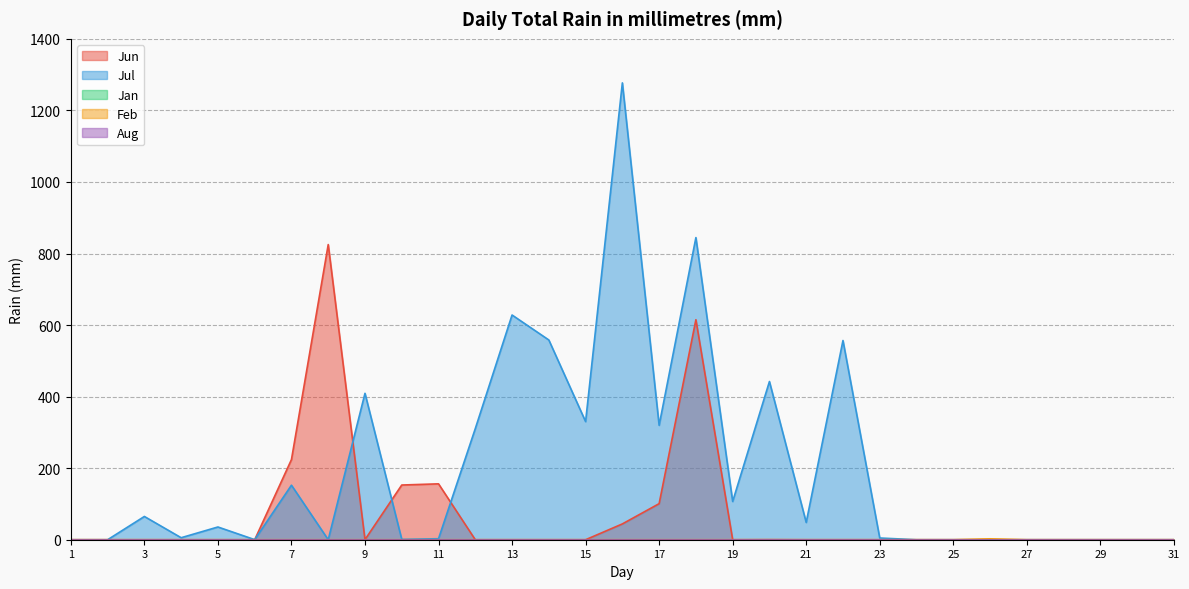

At which label does Jul first exceed 5?

3